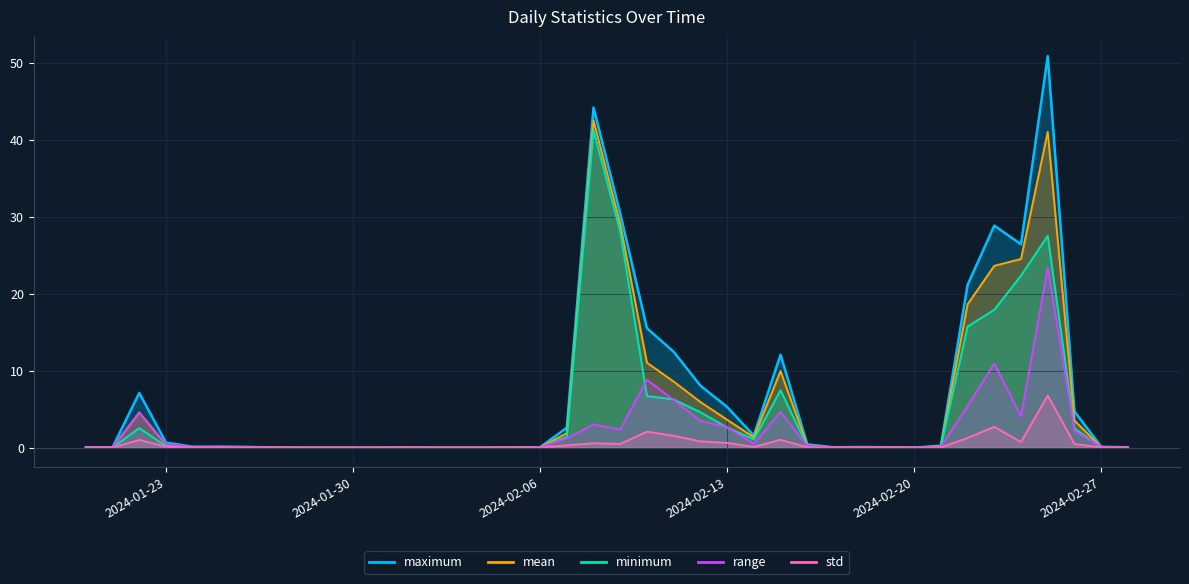

In maximum, how many points are lower than both neighbors (excluding endpoints)?

6